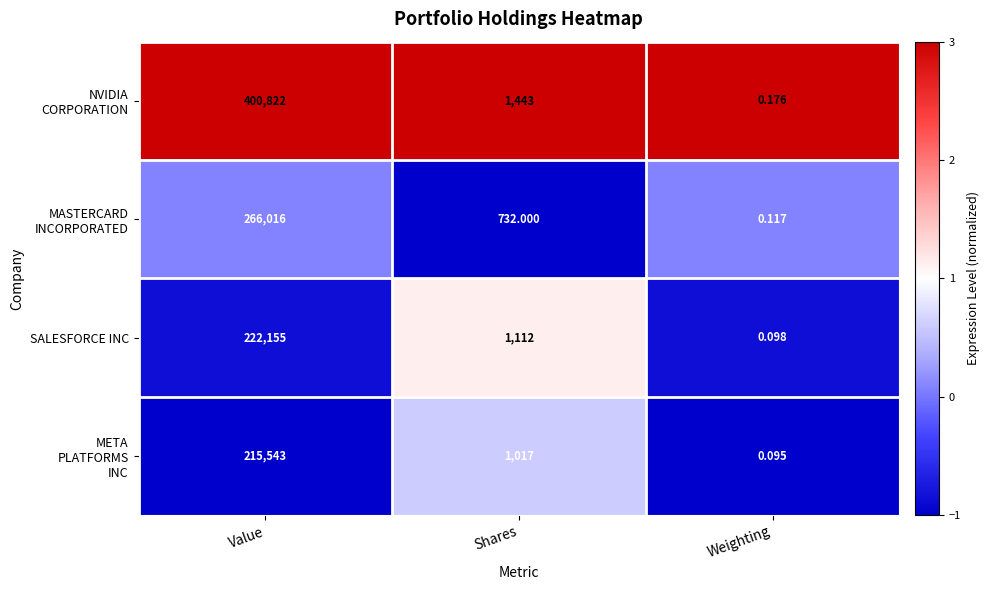

At which category is the sum across all series the highest?

Value